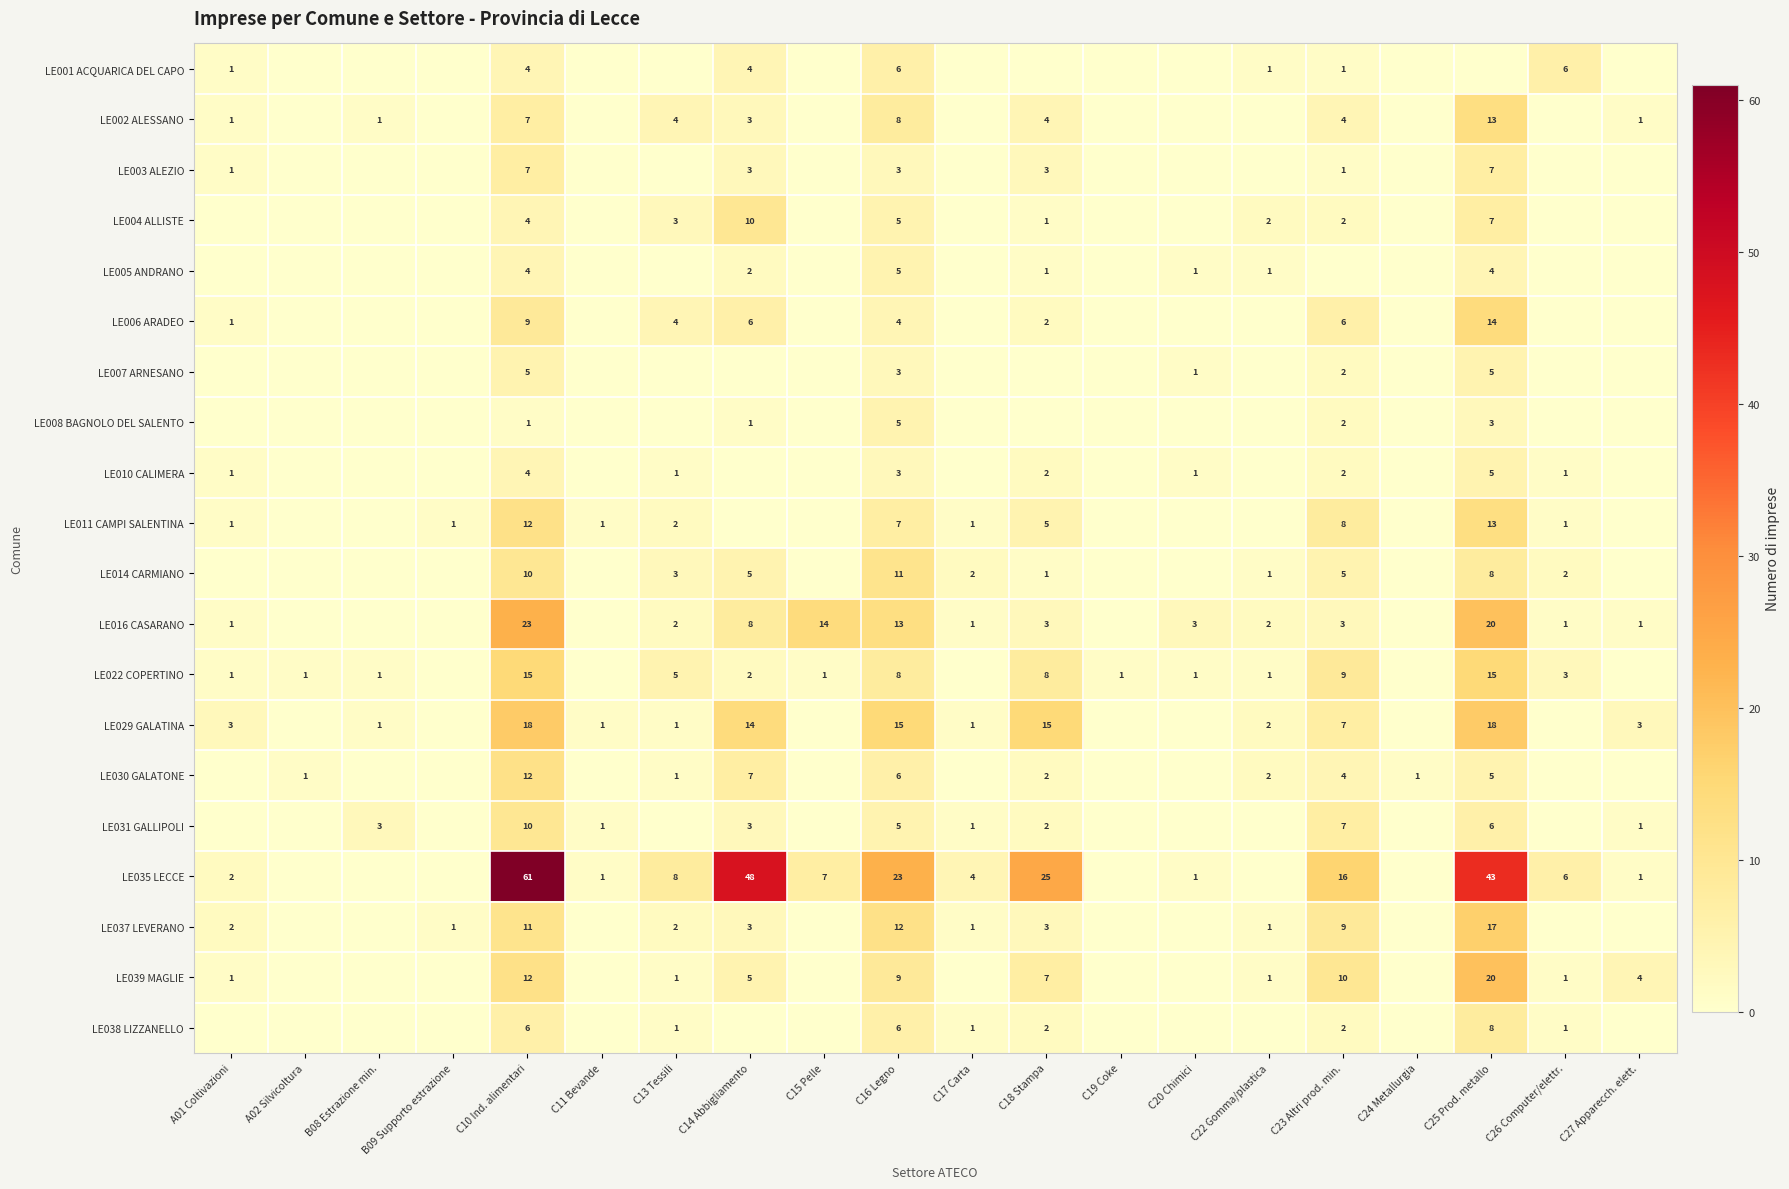

The LE002 ALESSANO series shows 1 at C23 Altri prod. min.. True or false?

False